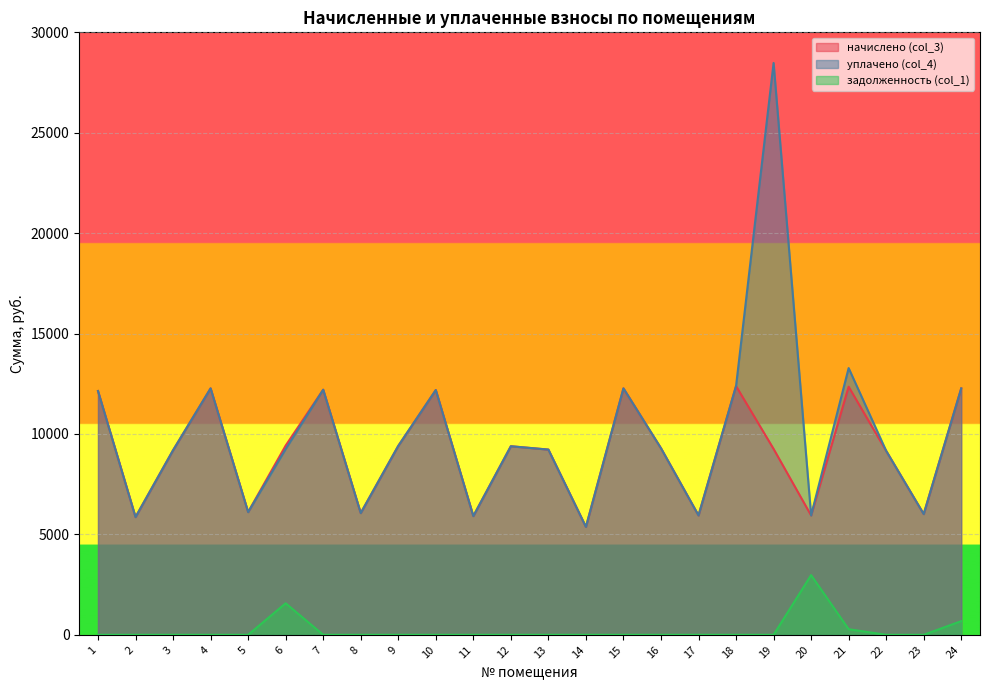

What is the difference between the maximum and minimum values in the задолженность (col_1) series?

2972.5